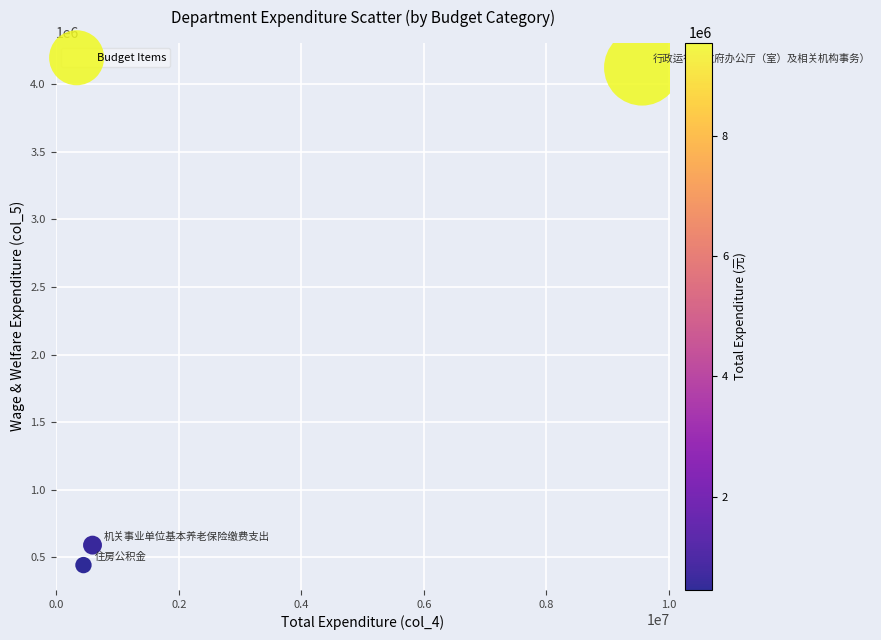

What Y value in the scatter plot is closest to 2282553?

590658.2